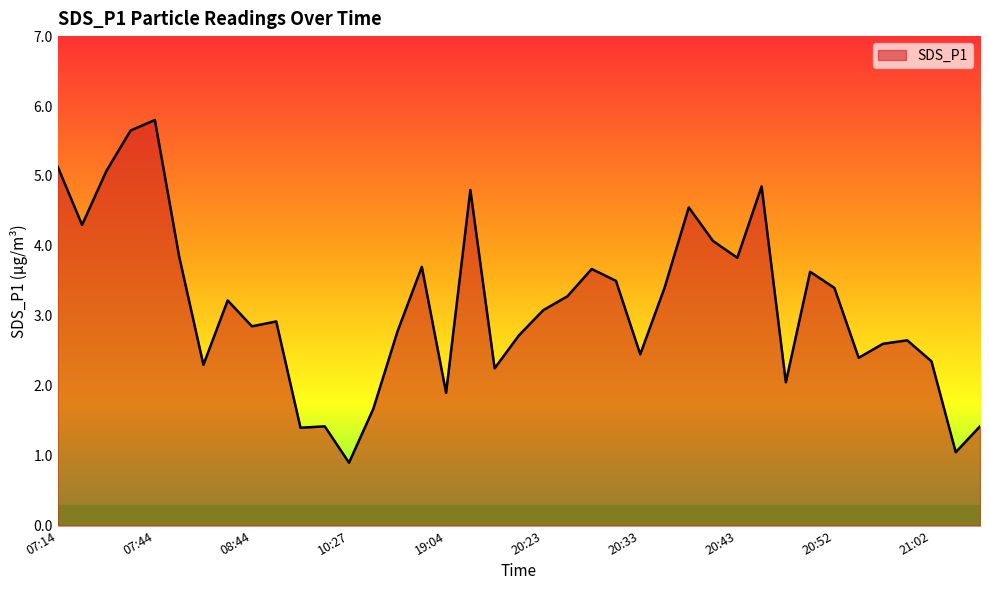

How many categories are shown in the chart?

39